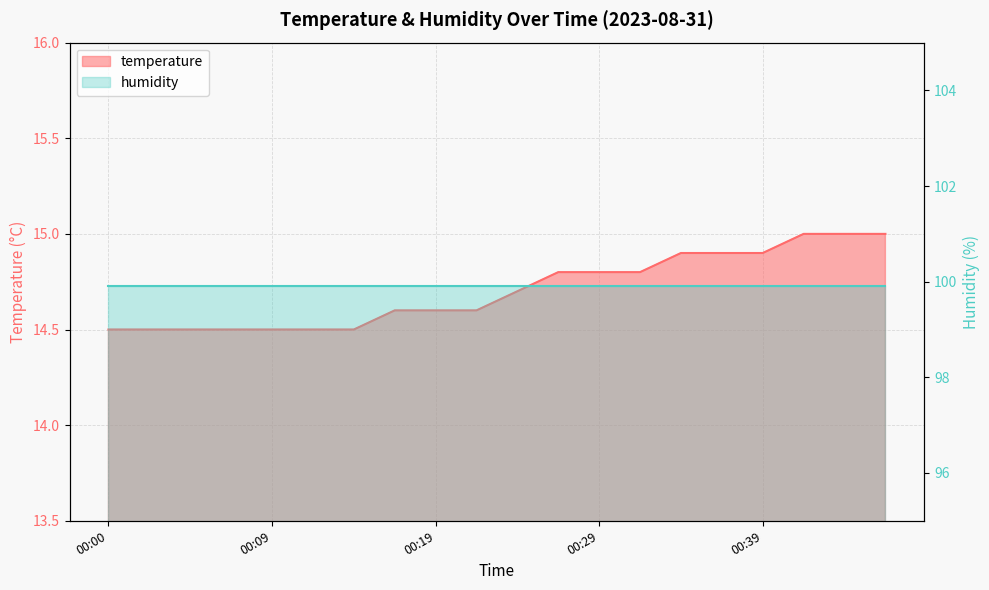

Is it true that the value at 00:24 is 3.8?

False